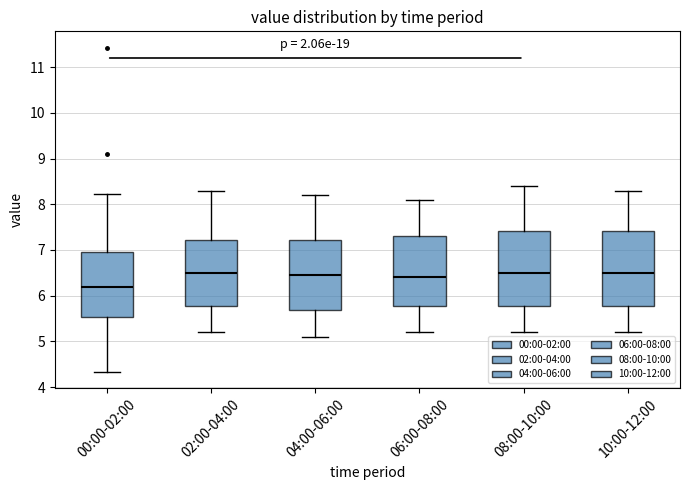

Reading left to right, read every box against the y-axis: the position of its median line, the range the box covers, and the ends of its whiskers. The values are not printed on the chart, so give them approximately, as read against the axis.

00:00-02:00: median 6.2, box 5.5 to 7.0, whiskers 4.3 to 8.2
02:00-04:00: median 6.5, box 5.8 to 7.2, whiskers 5.2 to 8.3
04:00-06:00: median 6.5, box 5.7 to 7.2, whiskers 5.1 to 8.2
06:00-08:00: median 6.4, box 5.8 to 7.3, whiskers 5.2 to 8.1
08:00-10:00: median 6.5, box 5.8 to 7.4, whiskers 5.2 to 8.4
10:00-12:00: median 6.5, box 5.8 to 7.4, whiskers 5.2 to 8.3